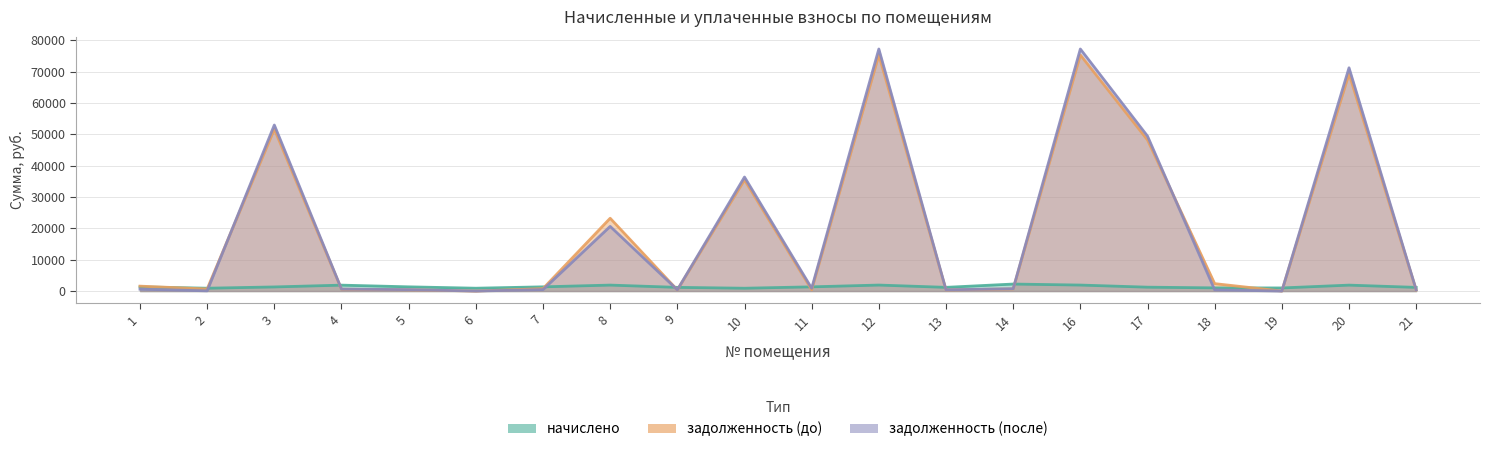

What is the sum of the задолженность (до) values at 4 and 17?

48745.9